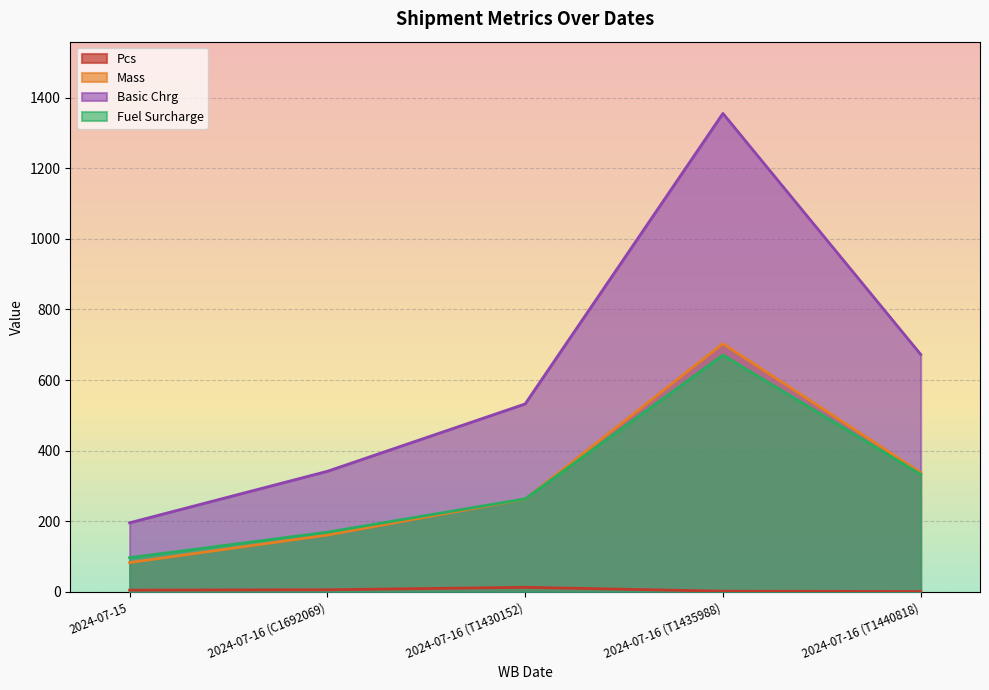

What is the difference between the second highest and minimum values in the Pcs series?

5.0